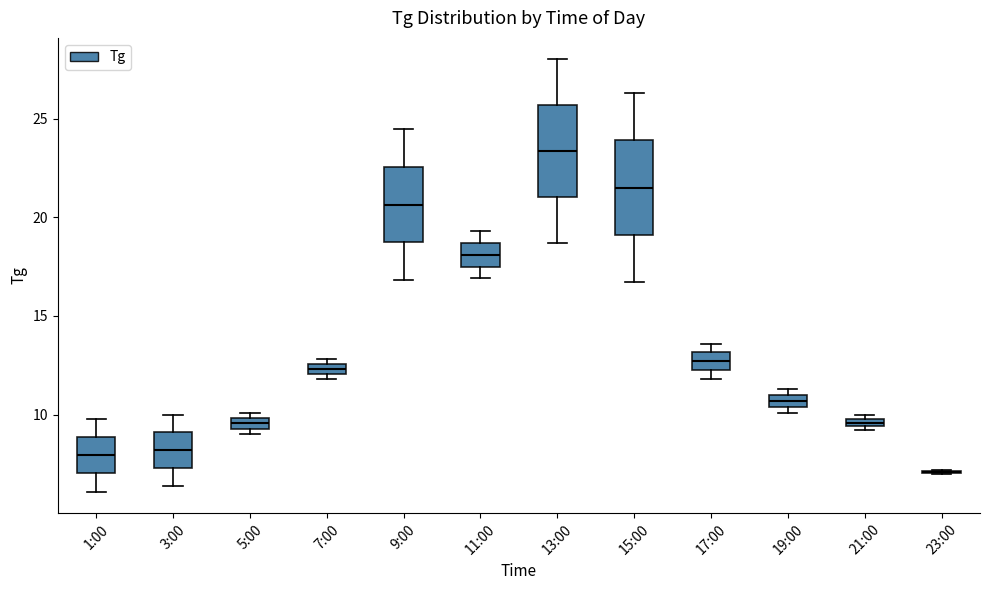

Where is the lower edge of the box for 19:00 on the y-axis? The values are not printed on the chart, so give them approximately, as read against the axis.

10.5